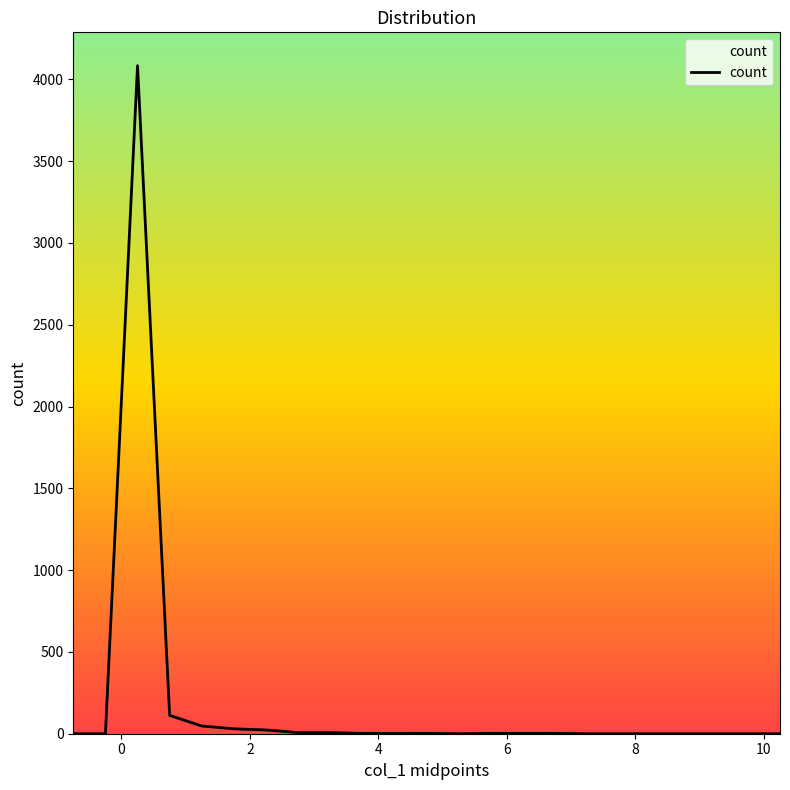

What is the greatest value displayed?

4083